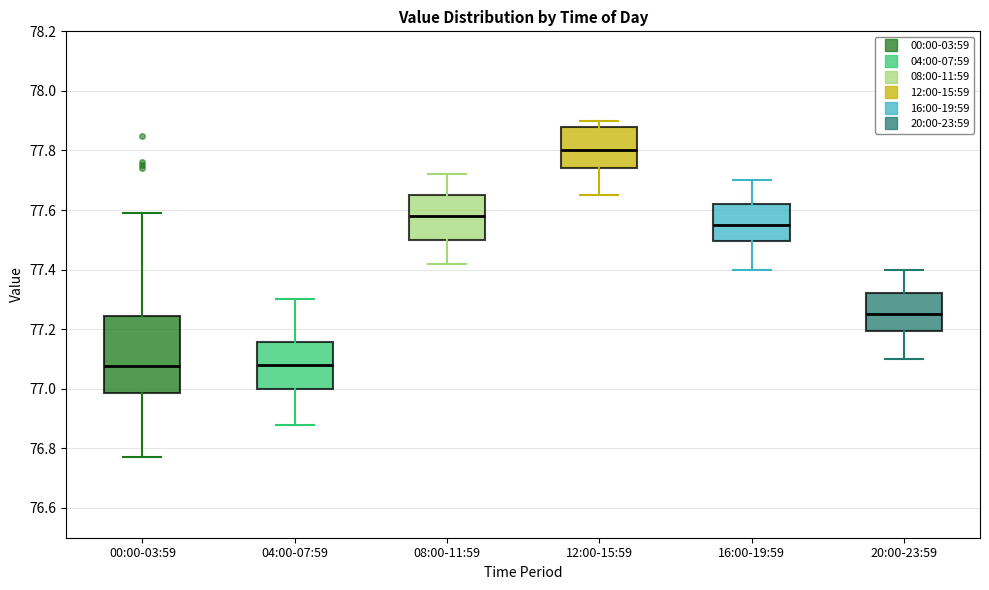

Reading left to right, read every box against the y-axis: the position of its median line, the range the box covers, and the ends of its whiskers. The values are not printed on the chart, so give them approximately, as read against the axis.

00:00-03:59: median 77.08, box 76.98 to 77.24, whiskers 76.78 to 77.60
04:00-07:59: median 77.08, box 77.00 to 77.16, whiskers 76.88 to 77.30
08:00-11:59: median 77.58, box 77.50 to 77.66, whiskers 77.42 to 77.72
12:00-15:59: median 77.80, box 77.74 to 77.88, whiskers 77.66 to 77.90
16:00-19:59: median 77.56, box 77.50 to 77.62, whiskers 77.40 to 77.70
20:00-23:59: median 77.26, box 77.20 to 77.32, whiskers 77.10 to 77.40